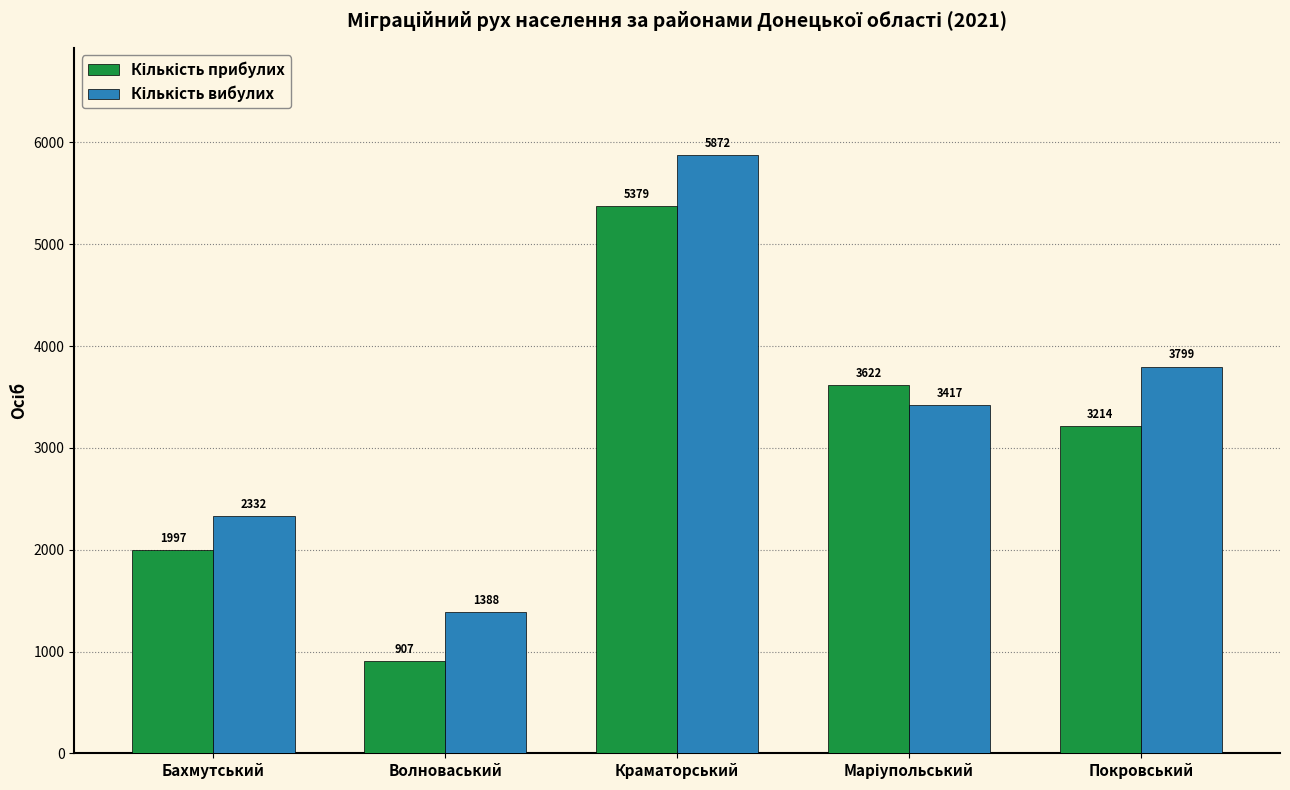

At which category is the sum across all series the highest?

Краматорський